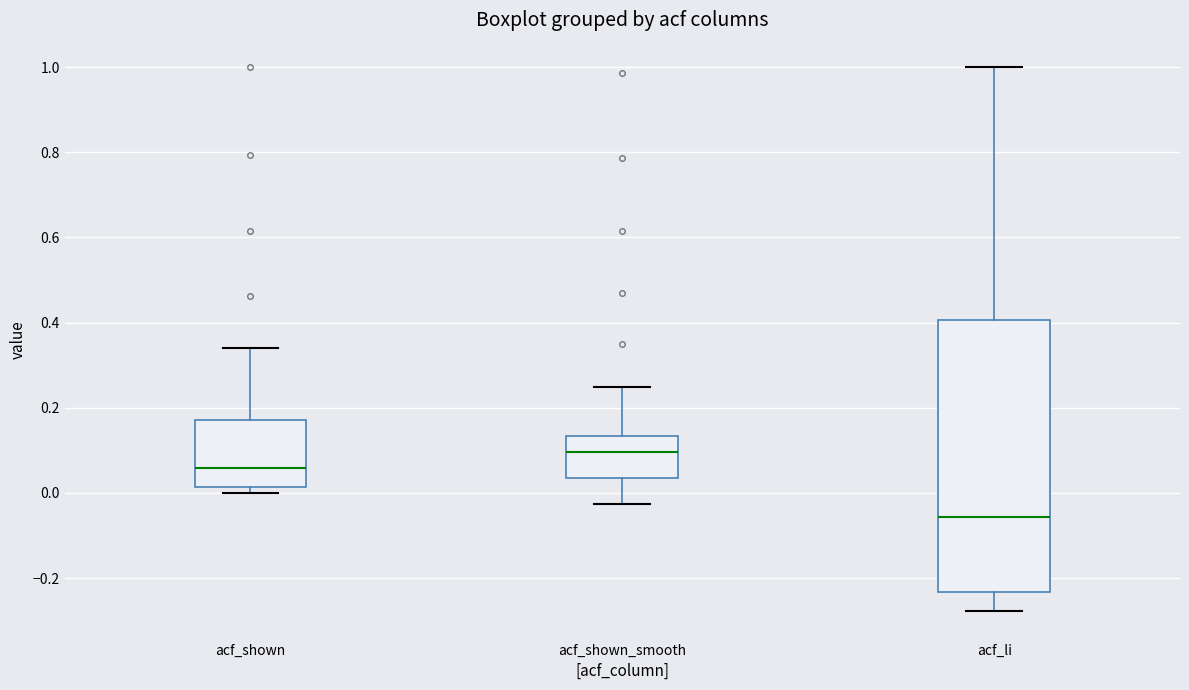

Which box has the highest median line?

acf_shown_smooth